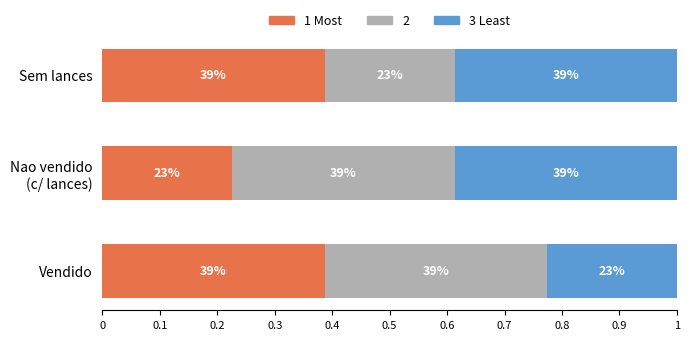

Does the chart contain any negative values?

No